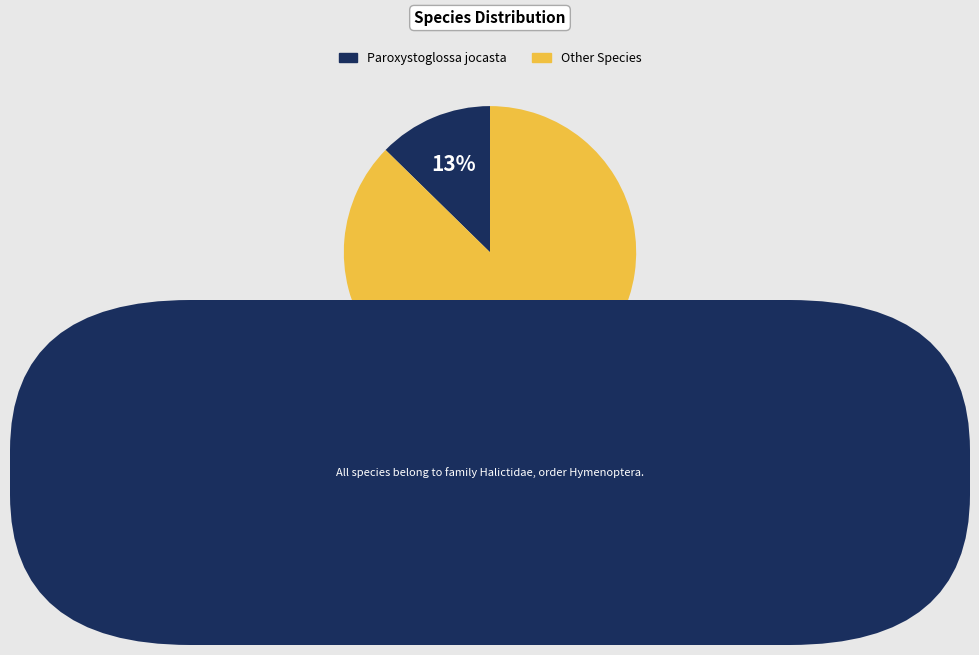

To the nearest percent, what is the average slice percentage?

50%